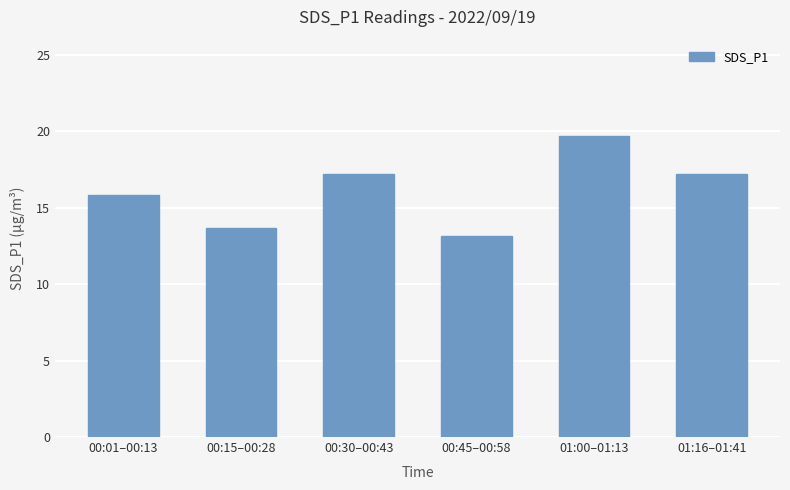

What is the ratio of the value at 00:45–00:58 to the value at 00:15–00:28?

1.0